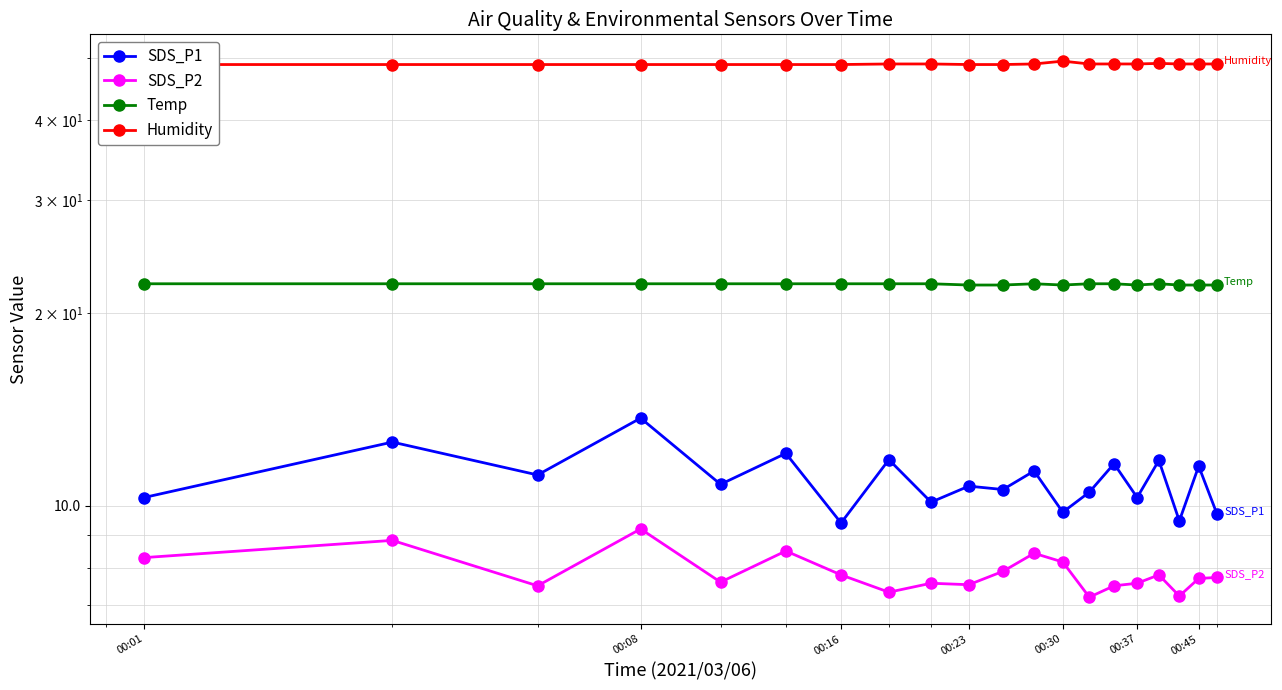

At how many categories does at least one series exceed 22?

20